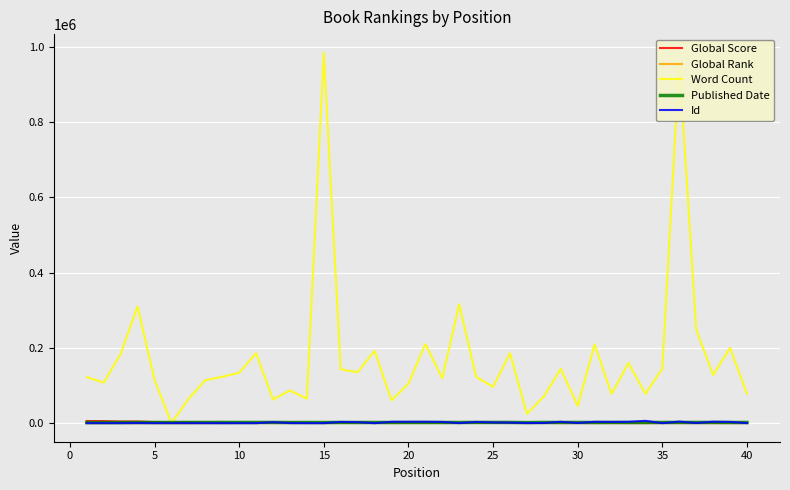

Which series has the widest spread of values?

Word Count